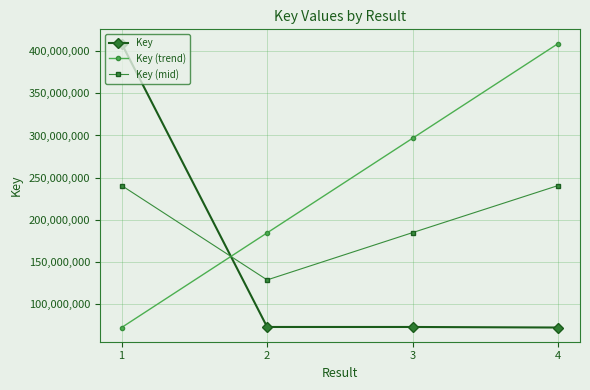

Between 2 and 3, which series saw the biggest shift?

Key (trend)